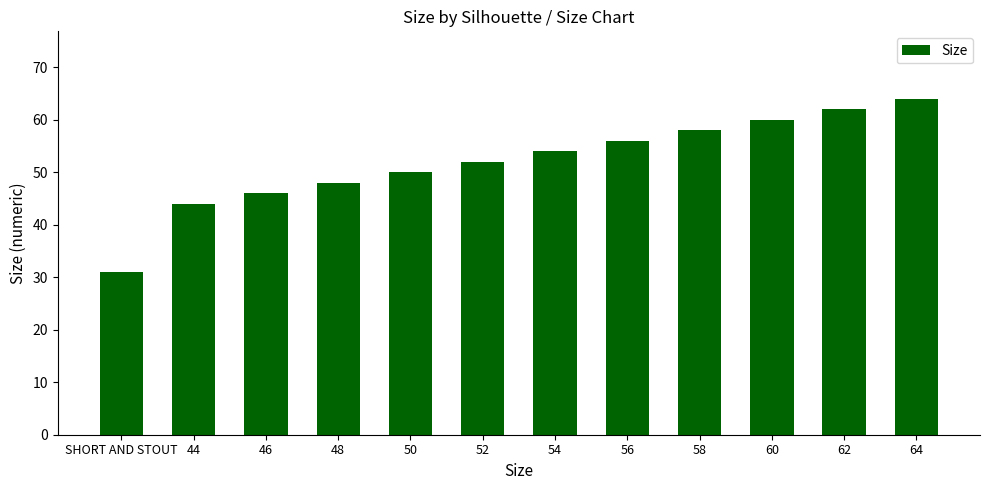

Which label corresponds to the smallest value in the chart?

SHORT AND STOUT